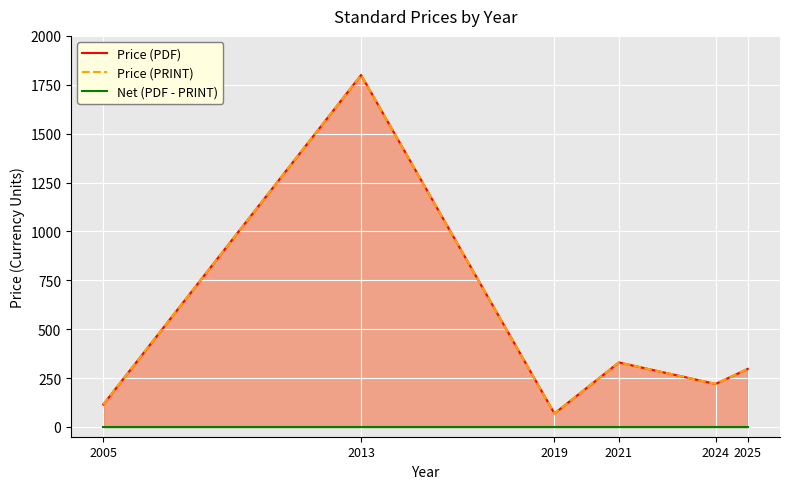

What is the difference between the maximum and minimum values in the Price (PDF) series?

1731